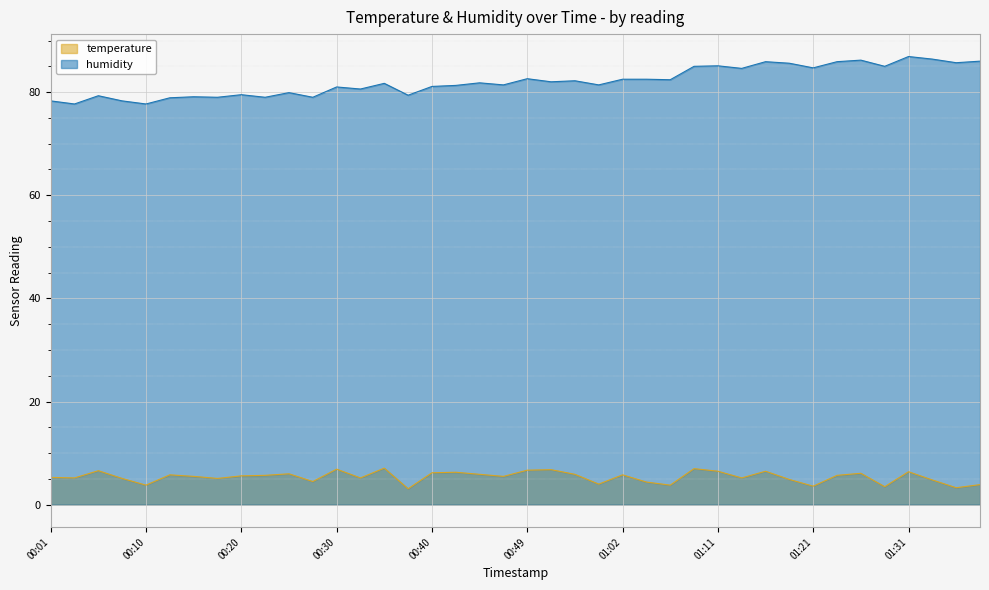

In temperature, how many points are higher than both neighbors (excluding endpoints)?

12